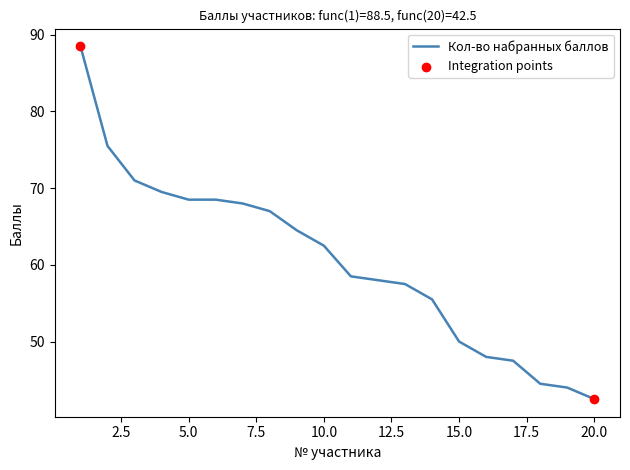

What is the difference between the maximum and minimum values?

46.0